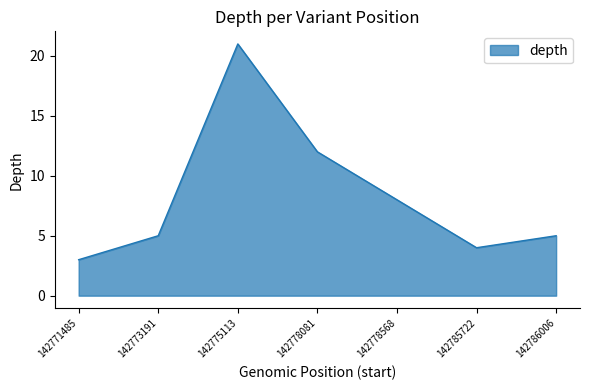

What is the maximum value shown in the chart?

21